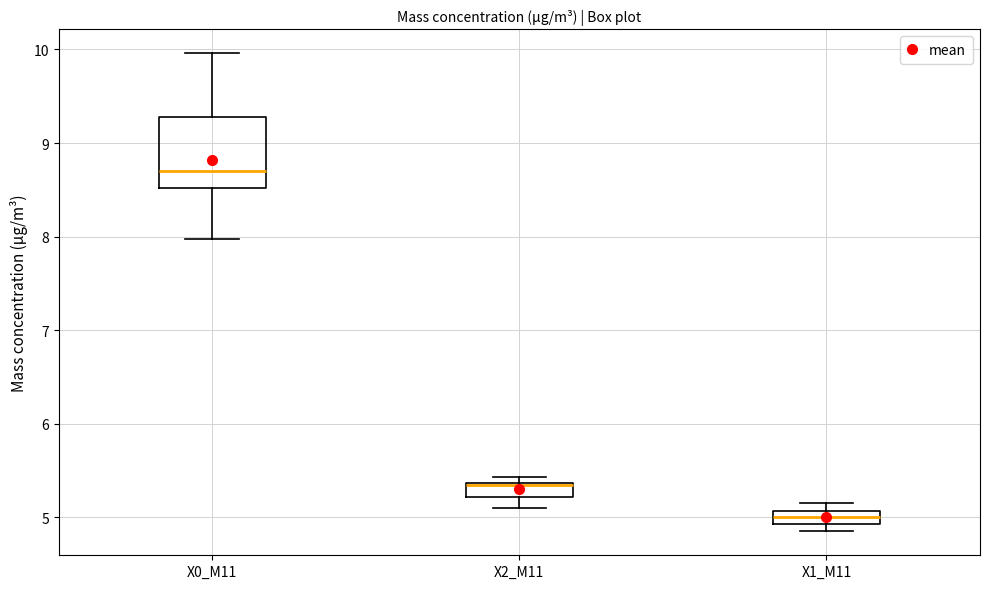

Comparing the boxes themselves (not the whiskers), which one is the tallest?

X0_M11